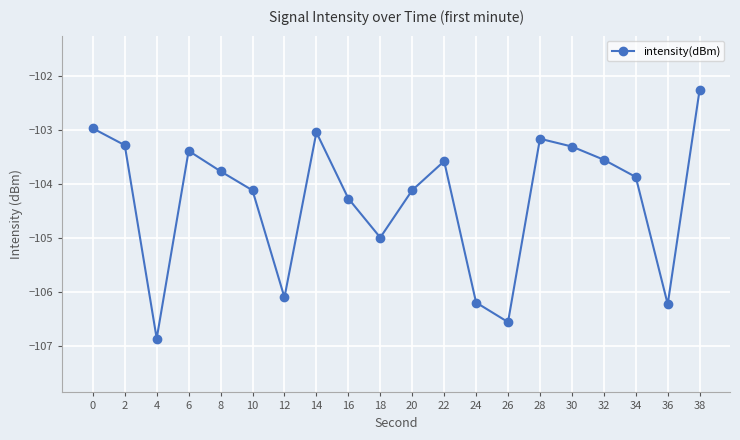

What value does the data have at 20?

-104.1